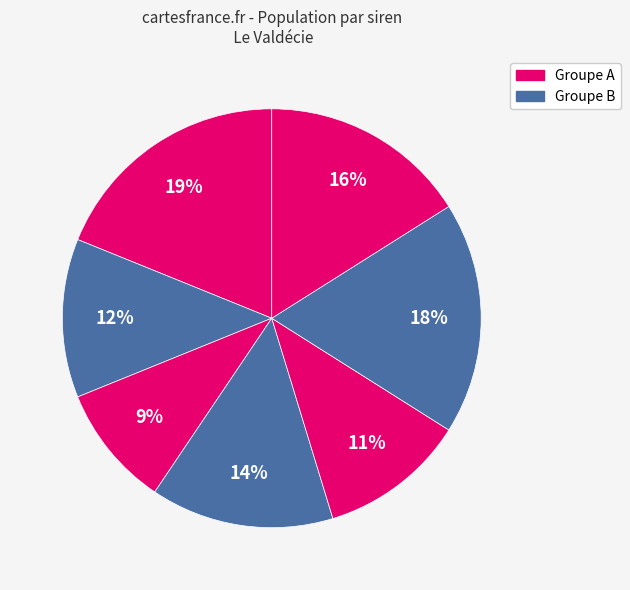

Count the number of slices in the pie.

7